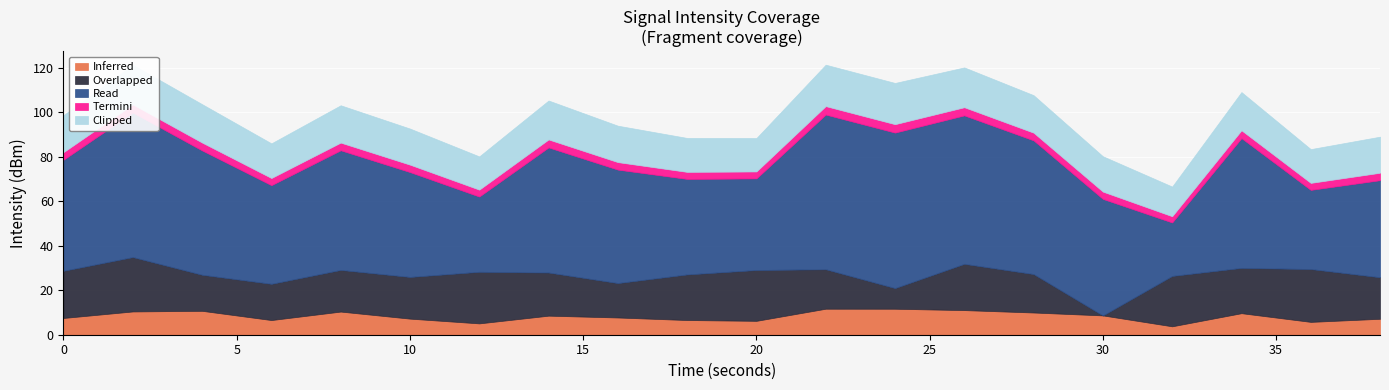

At which category is the sum across all series the highest?

2